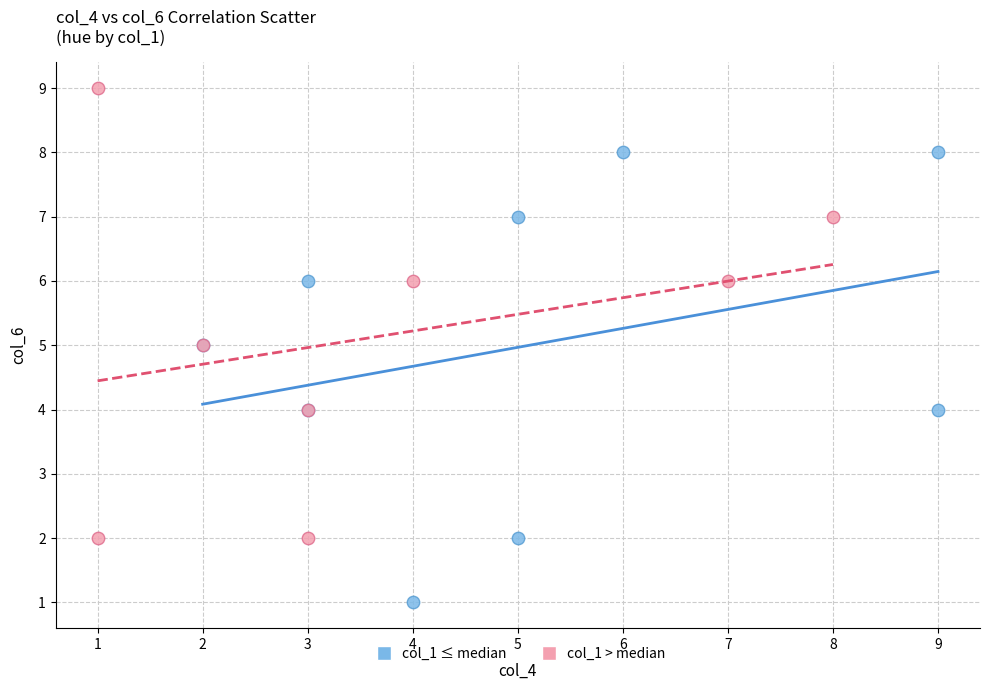

What are all the series names shown in the legend?

col_1 ≤ median, col_1 > median